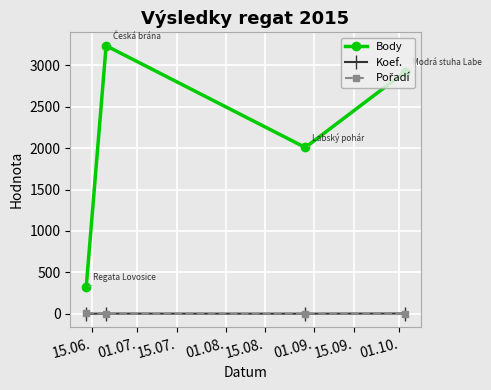

Which series has the largest total across all categories?

Body